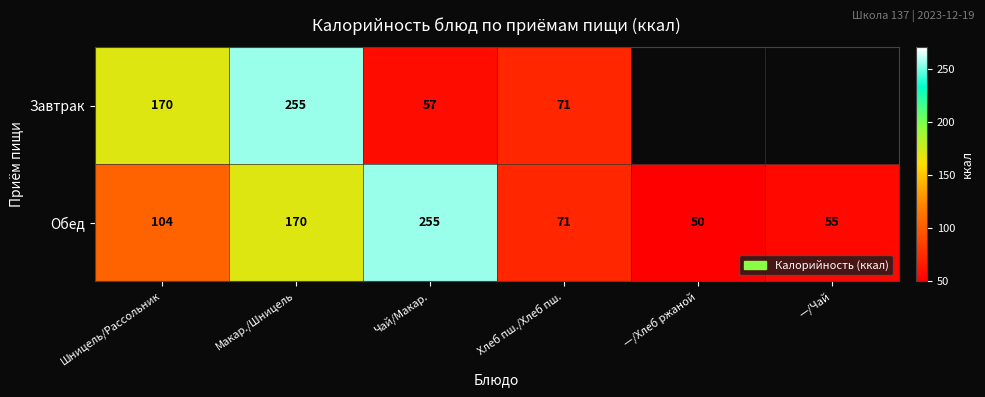

Rank the categories by Обед value from highest to lowest.

Чай/Макар., Макар./Шницель, Шницель/Рассольник, Хлеб пш./Хлеб пш., —/Чай, —/Хлеб ржаной